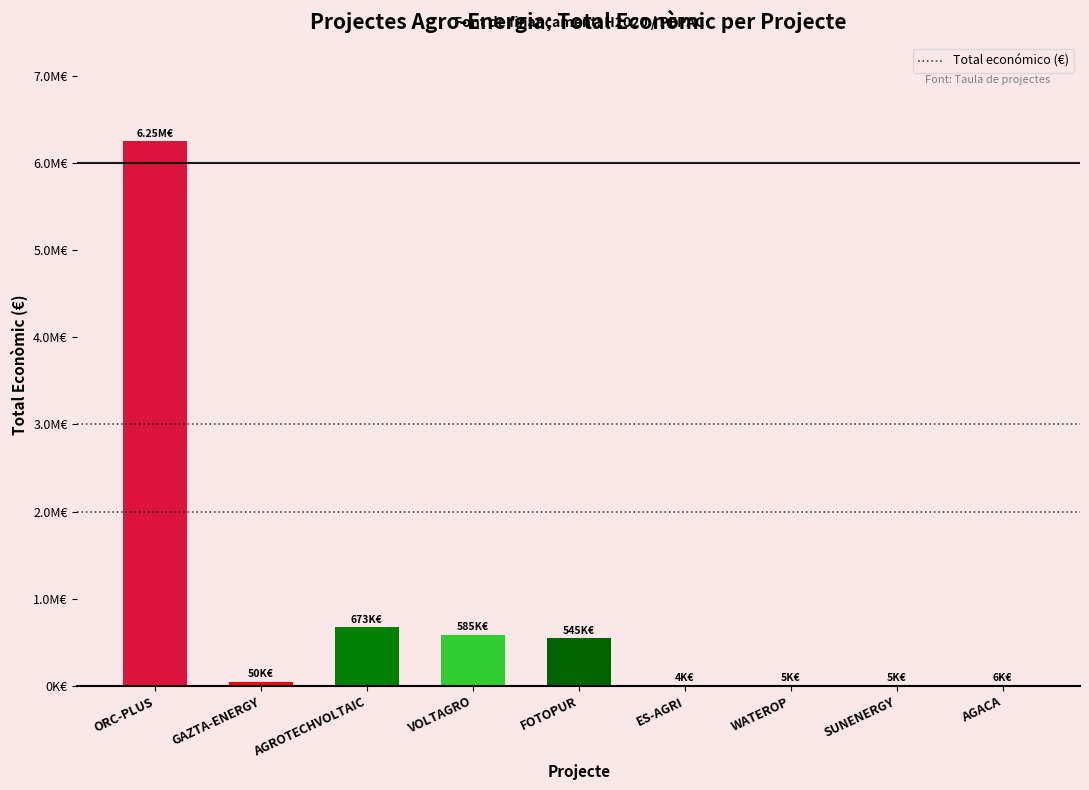

What is the difference between the values at AGACA and AGROTECHVOLTAIC?

666807